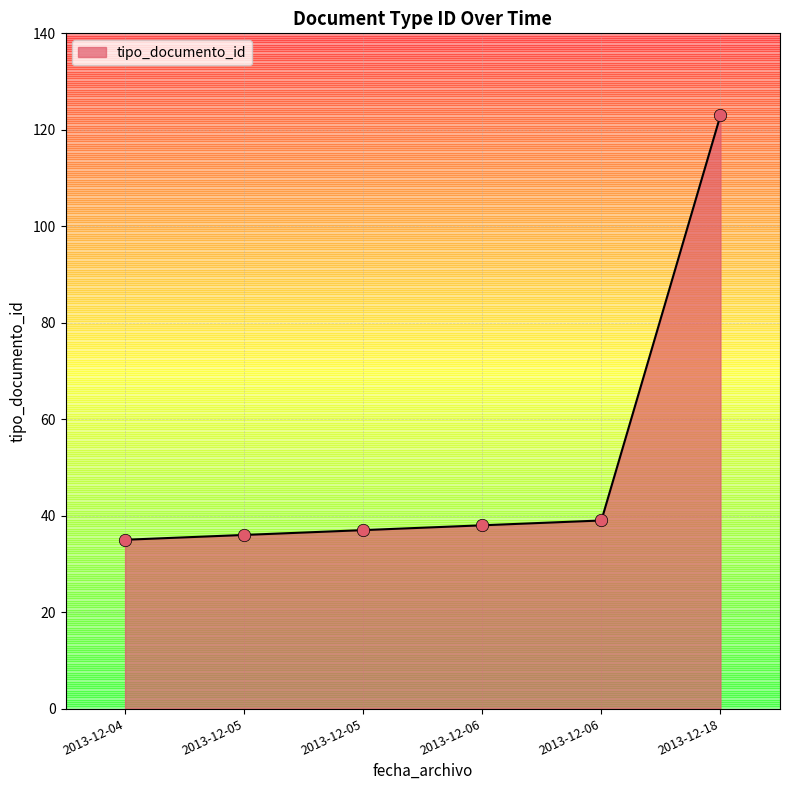

What is the change in value from 2013-12-05 to 2013-12-05?

+1